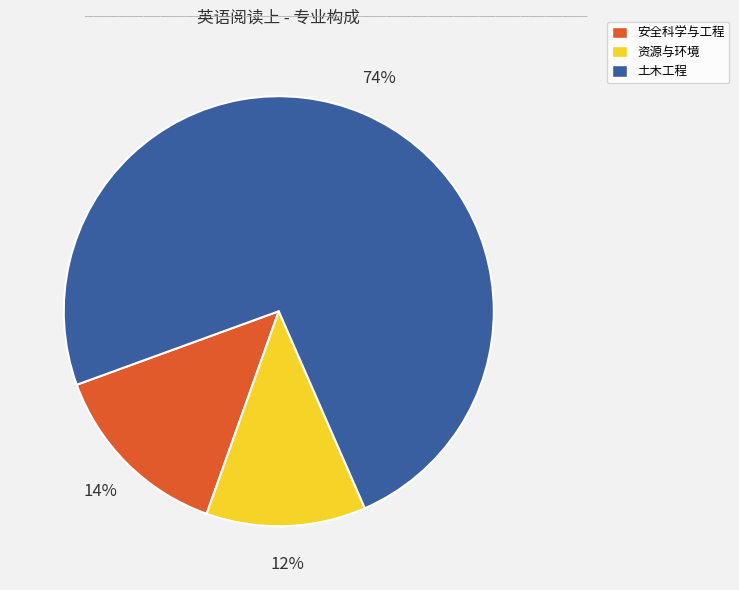

Does any single category account for the majority?

Yes